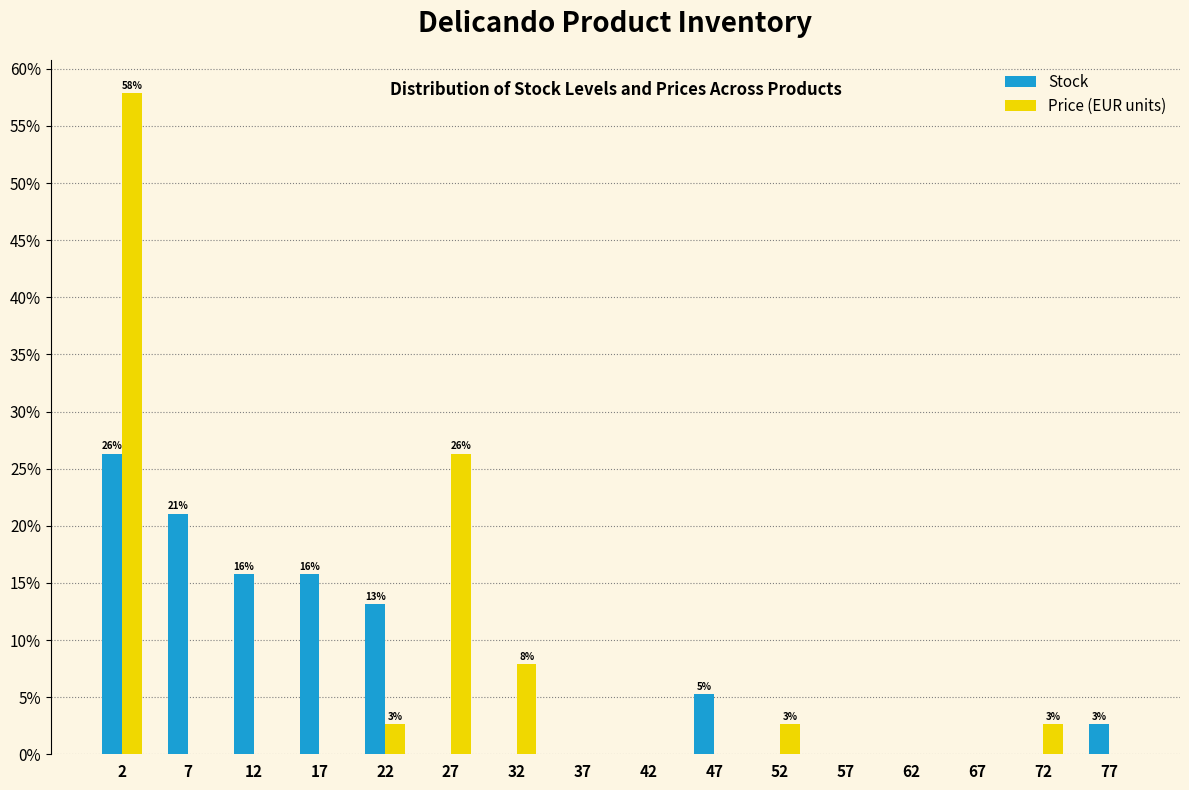

In the Price (EUR units) series, which range on the x-axis has the tallest bar?

0 to 5